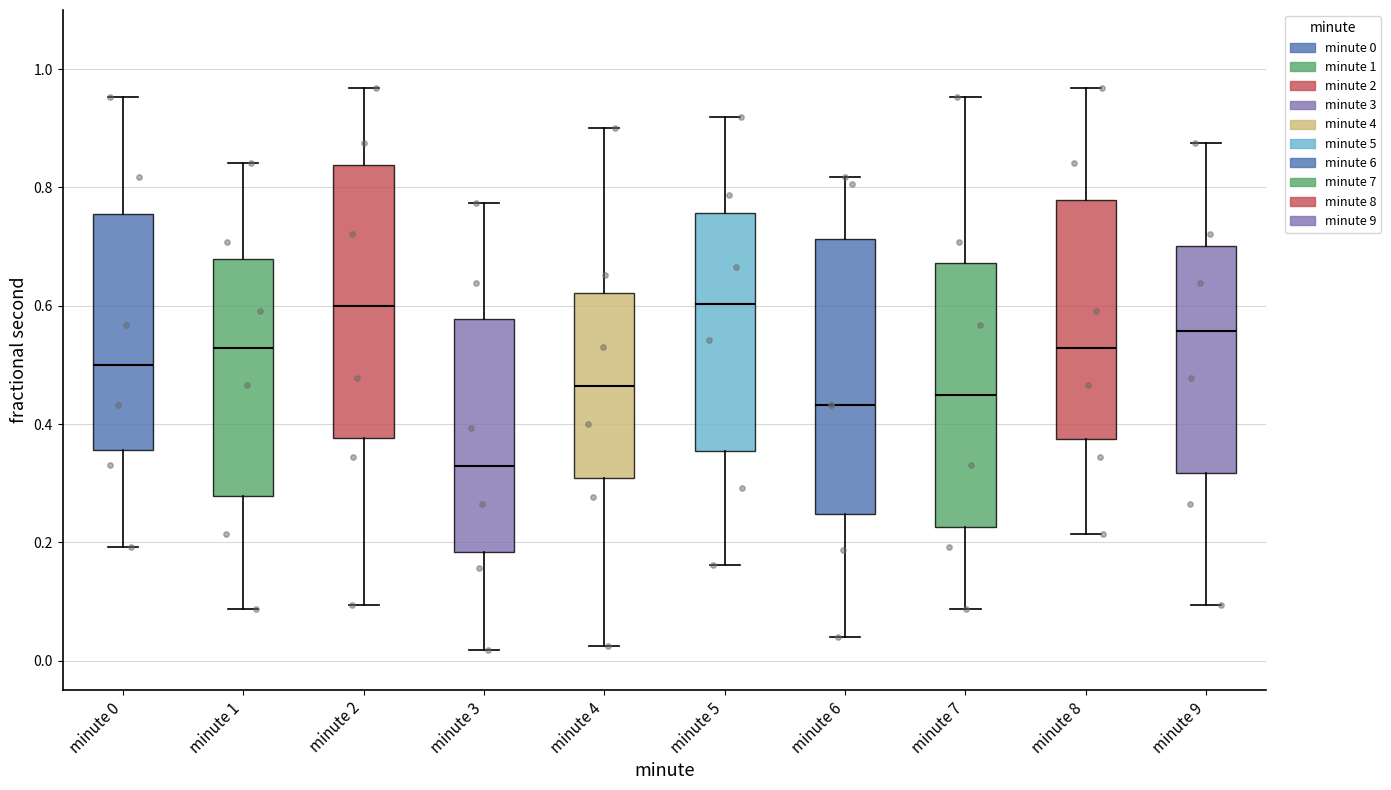

Reading left to right, read every box against the y-axis: the position of its median line, the range the box covers, and the ends of its whiskers. The values are not printed on the chart, so give them approximately, as read against the axis.

minute 0: median 0.50, box 0.36 to 0.76, whiskers 0.20 to 0.96
minute 1: median 0.52, box 0.28 to 0.68, whiskers 0.08 to 0.84
minute 2: median 0.60, box 0.38 to 0.84, whiskers 0.10 to 0.96
minute 3: median 0.32, box 0.18 to 0.58, whiskers 0.02 to 0.78
minute 4: median 0.46, box 0.30 to 0.62, whiskers 0.02 to 0.90
minute 5: median 0.60, box 0.36 to 0.76, whiskers 0.16 to 0.92
minute 6: median 0.44, box 0.24 to 0.72, whiskers 0.04 to 0.82
minute 7: median 0.44, box 0.22 to 0.68, whiskers 0.08 to 0.96
minute 8: median 0.52, box 0.38 to 0.78, whiskers 0.22 to 0.96
minute 9: median 0.56, box 0.32 to 0.70, whiskers 0.10 to 0.88